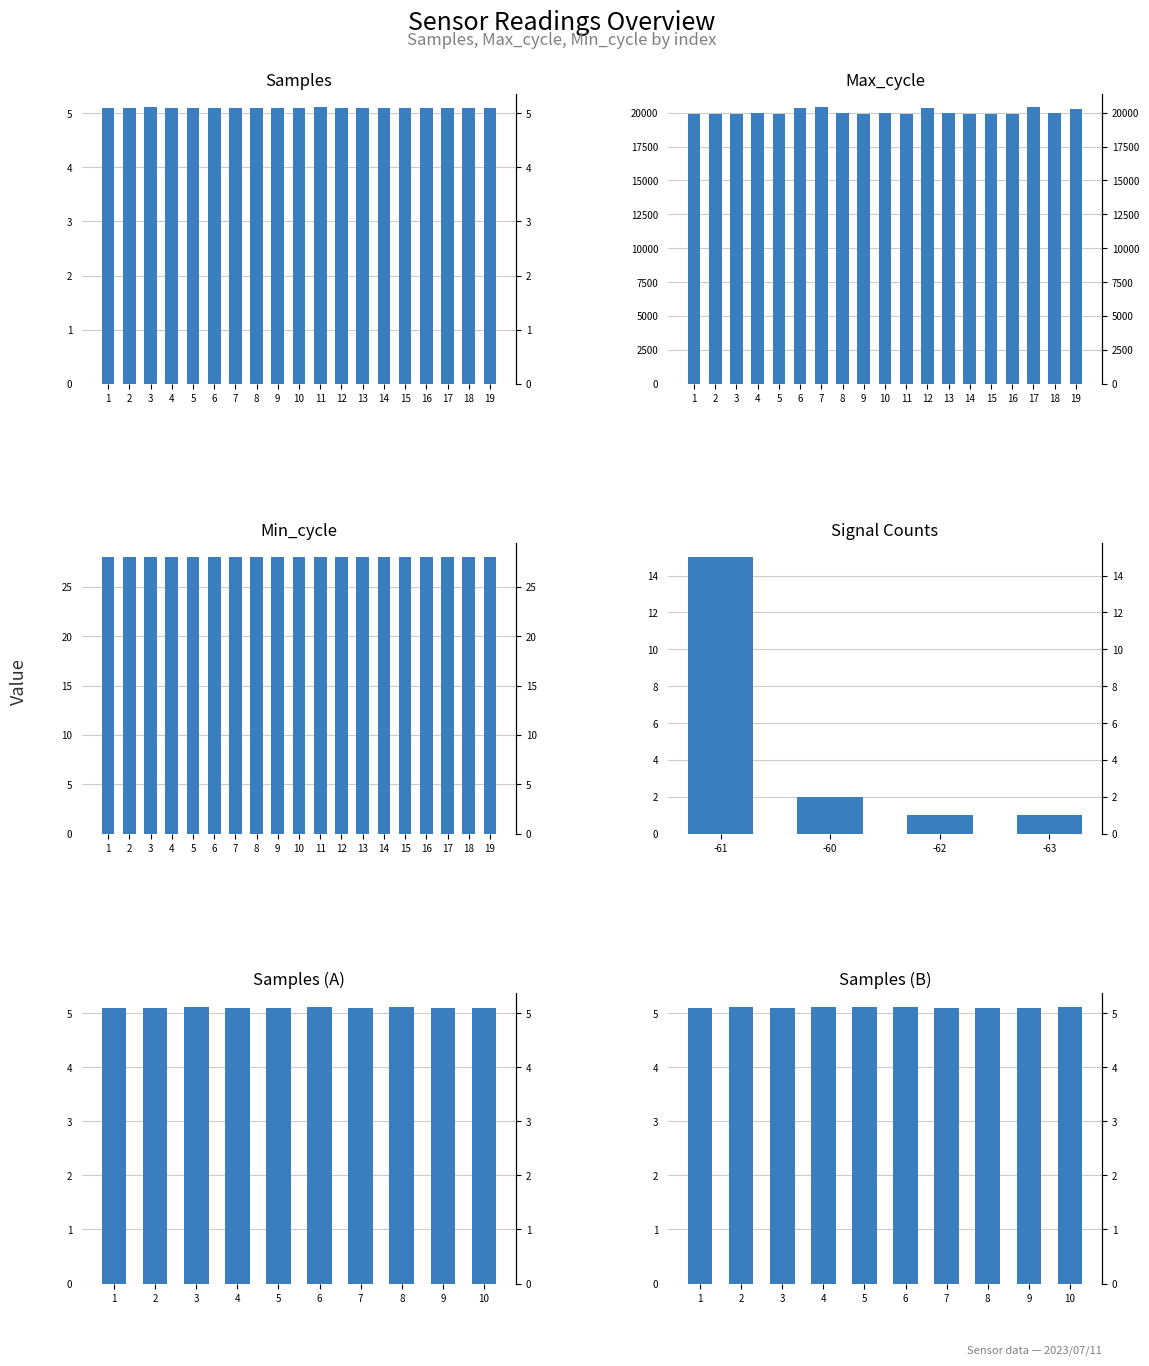

At which label does Max_cycle first exceed 19955?

4